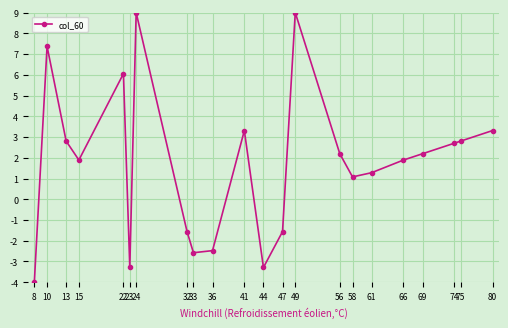

What is the minimum value shown in the chart?

-4.0